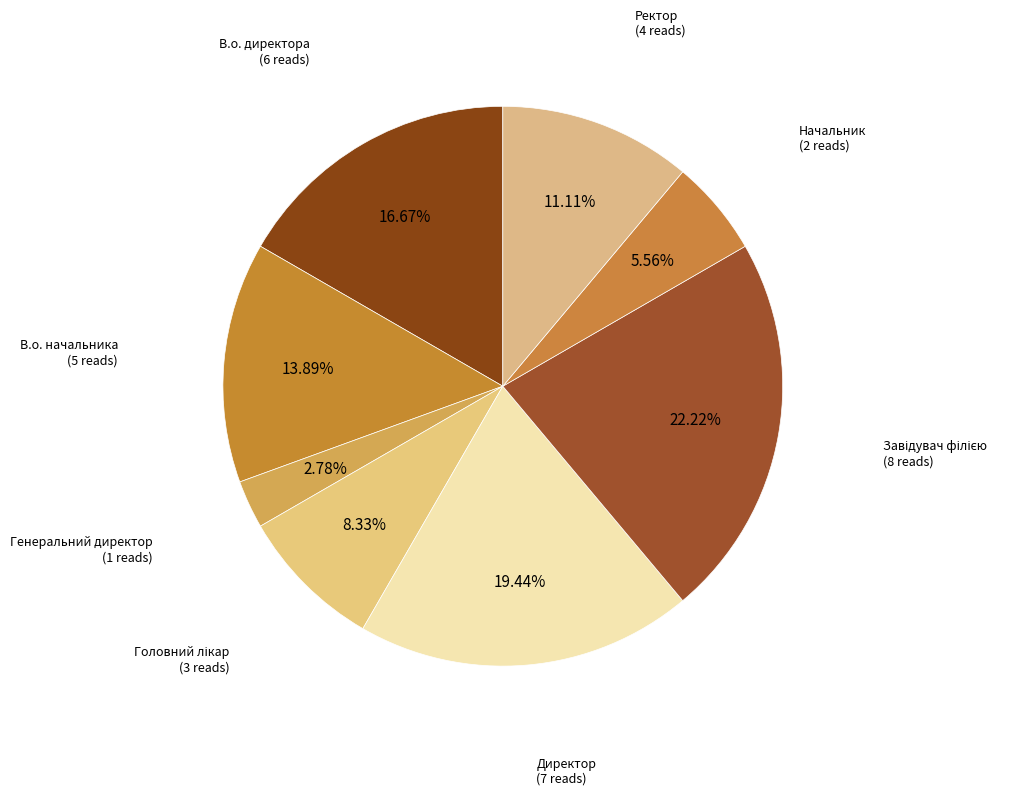

Count the number of slices in the pie.

8